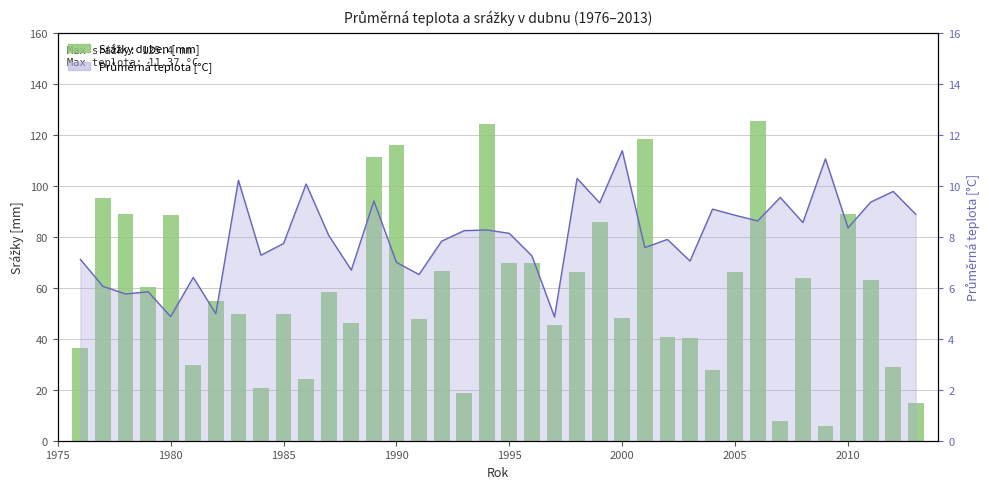

What is the difference between the maximum and minimum values in the Průměrná teplota [°C] series?

6.5